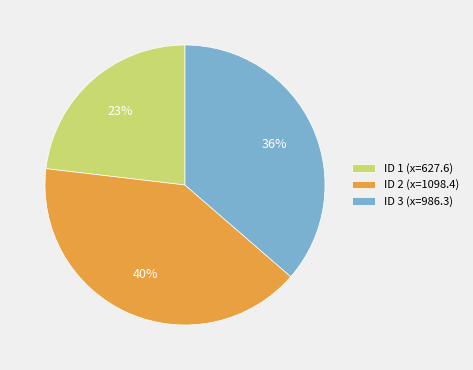

Is there any slice that represents more than half of the pie?

No